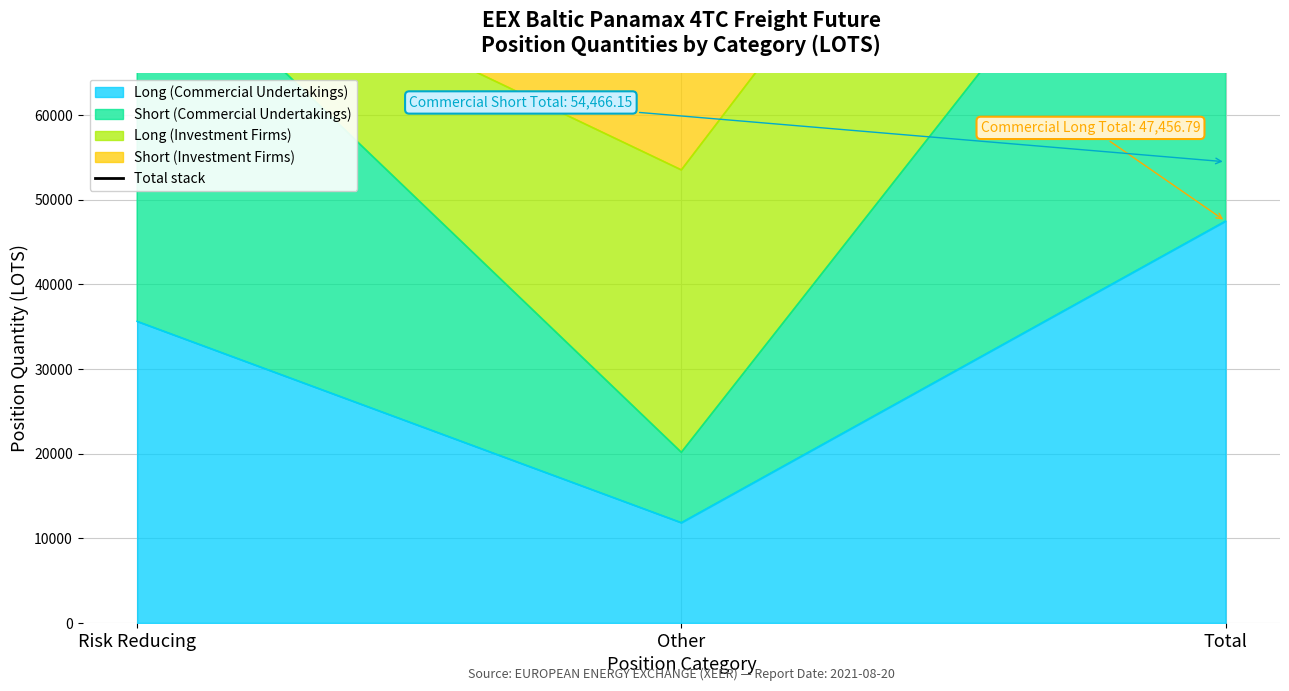

What is the label of the 1st point from the right?

Total